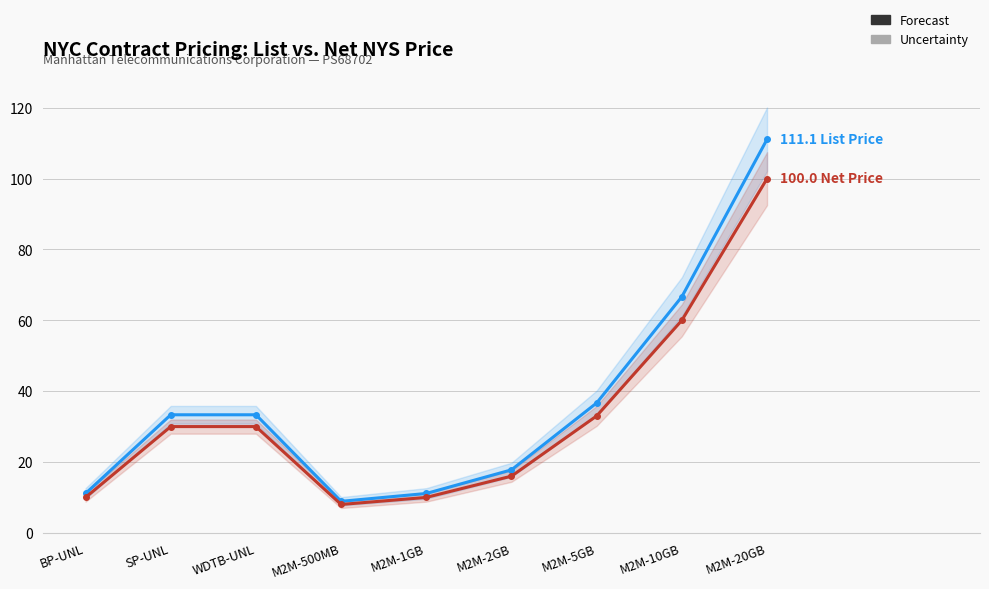

Rank the series by their maximum value, from lowest to highest.

Net NYS Contract Price, List Price